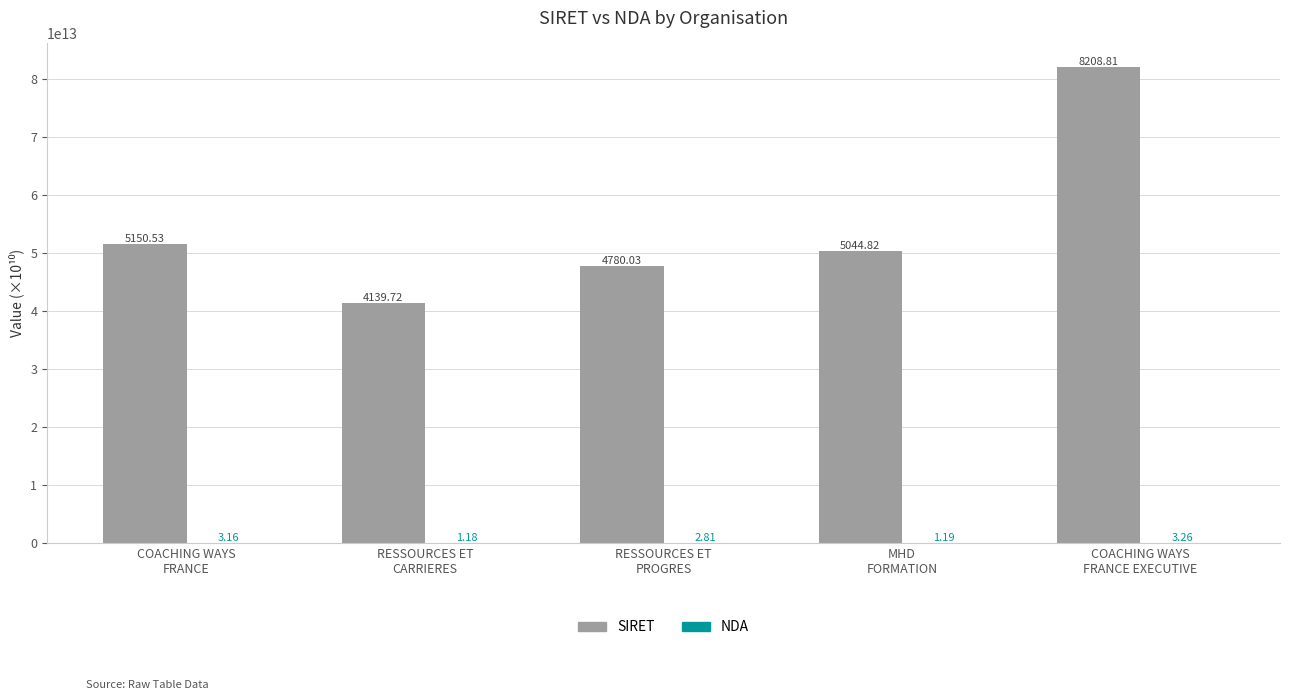

List the series in order of their peak value, highest first.

SIRET, NDA